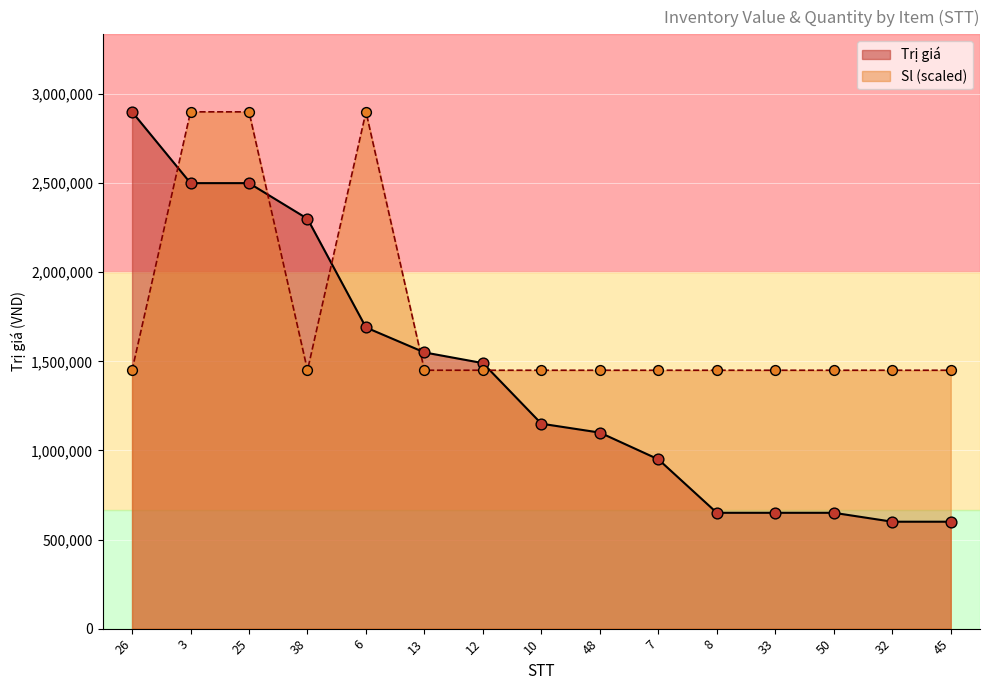

What is the total value across all series at 10?

2600000